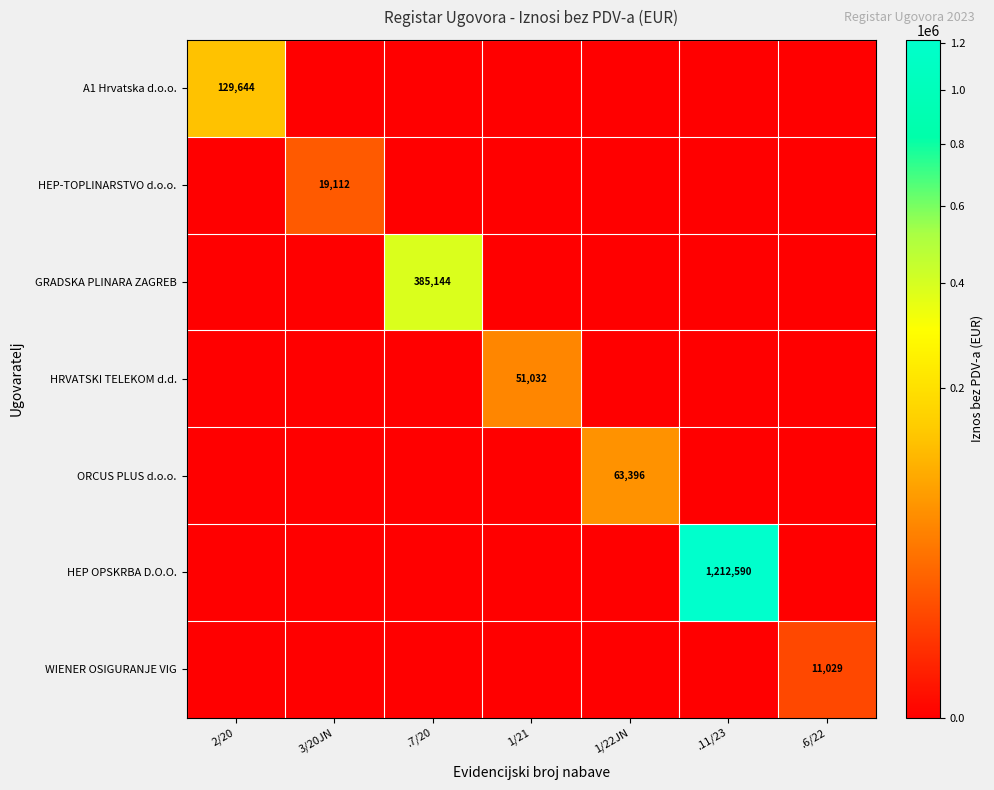

True or false: HEP-TOPLINARSTVO d.o.o. has a value of 19112 at 3/20JN.

True